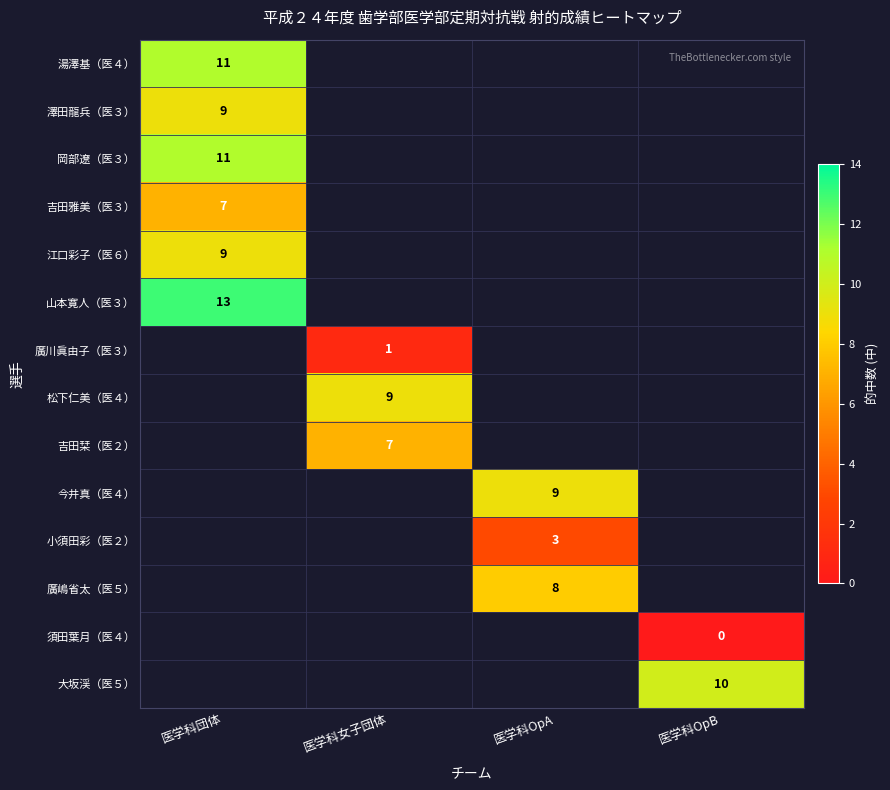

The 岡部遼（医３） series shows 3 at 医学科団体. True or false?

False